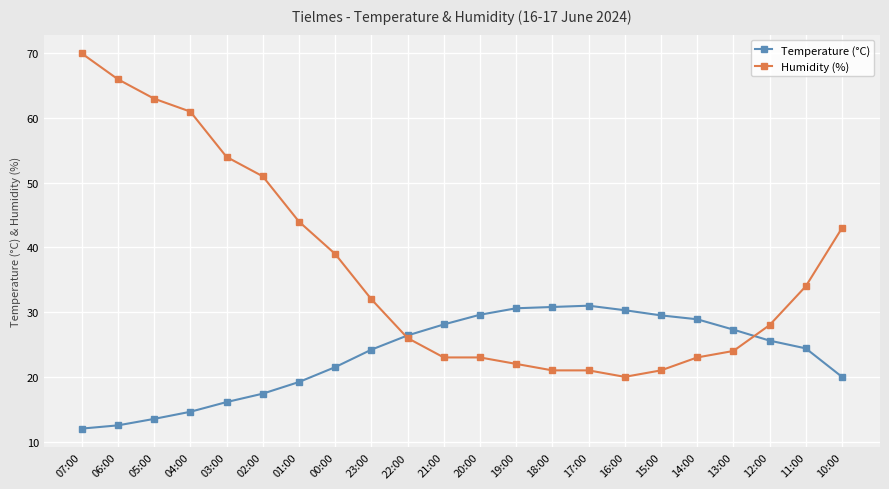

At which label does Humidity (%) reach its peak?

07:00